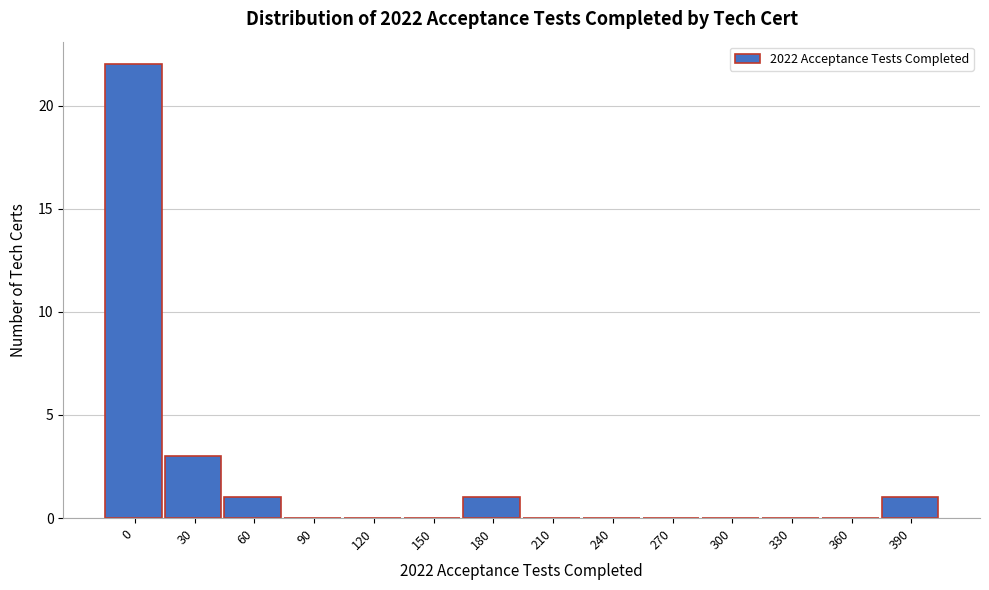

Reading right to left, extract all data points from this chart.

390=1	360=0	330=0	300=0	270=0	240=0	210=0	180=1	150=0	120=0	90=0	60=1	30=3	0=22